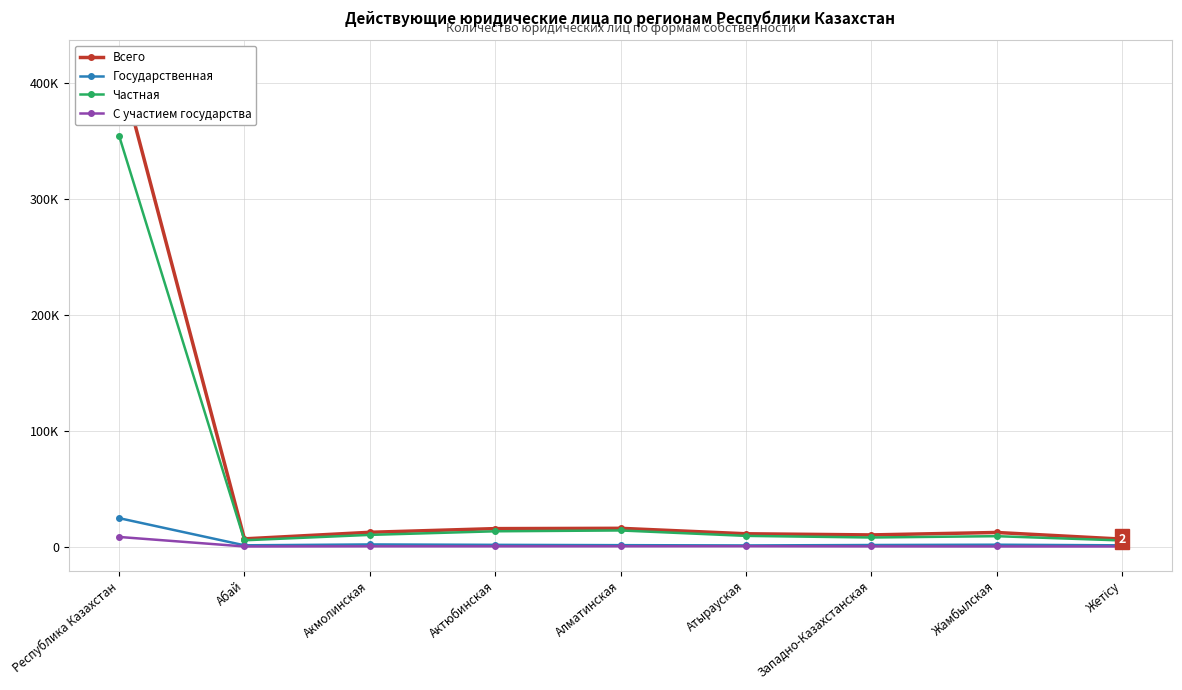

What position from the left is Абай?

2